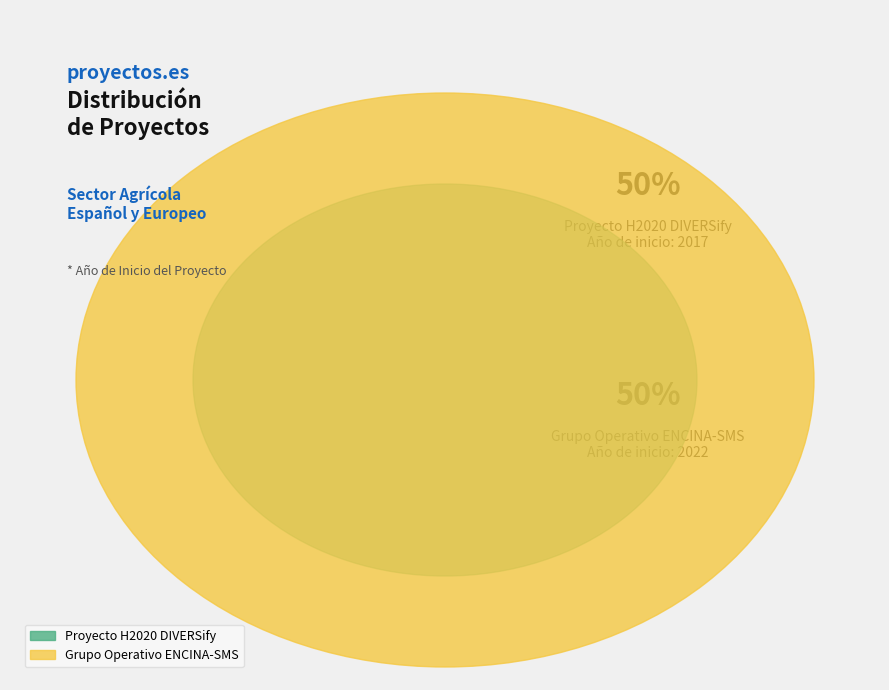

How many segments does this pie chart have?

2